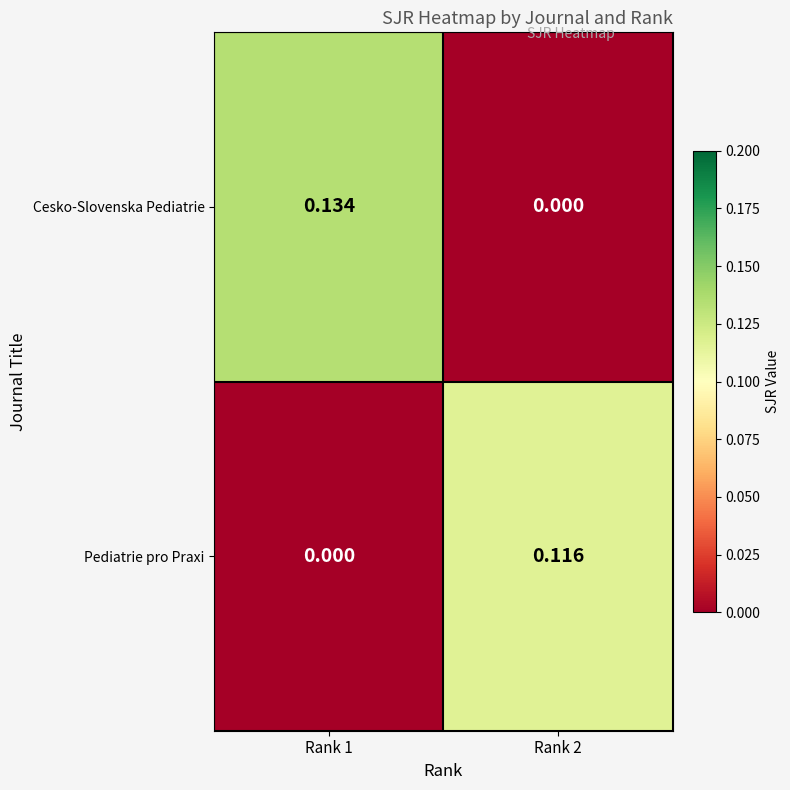

Which series has the widest spread of values?

Cesko-Slovenska Pediatrie